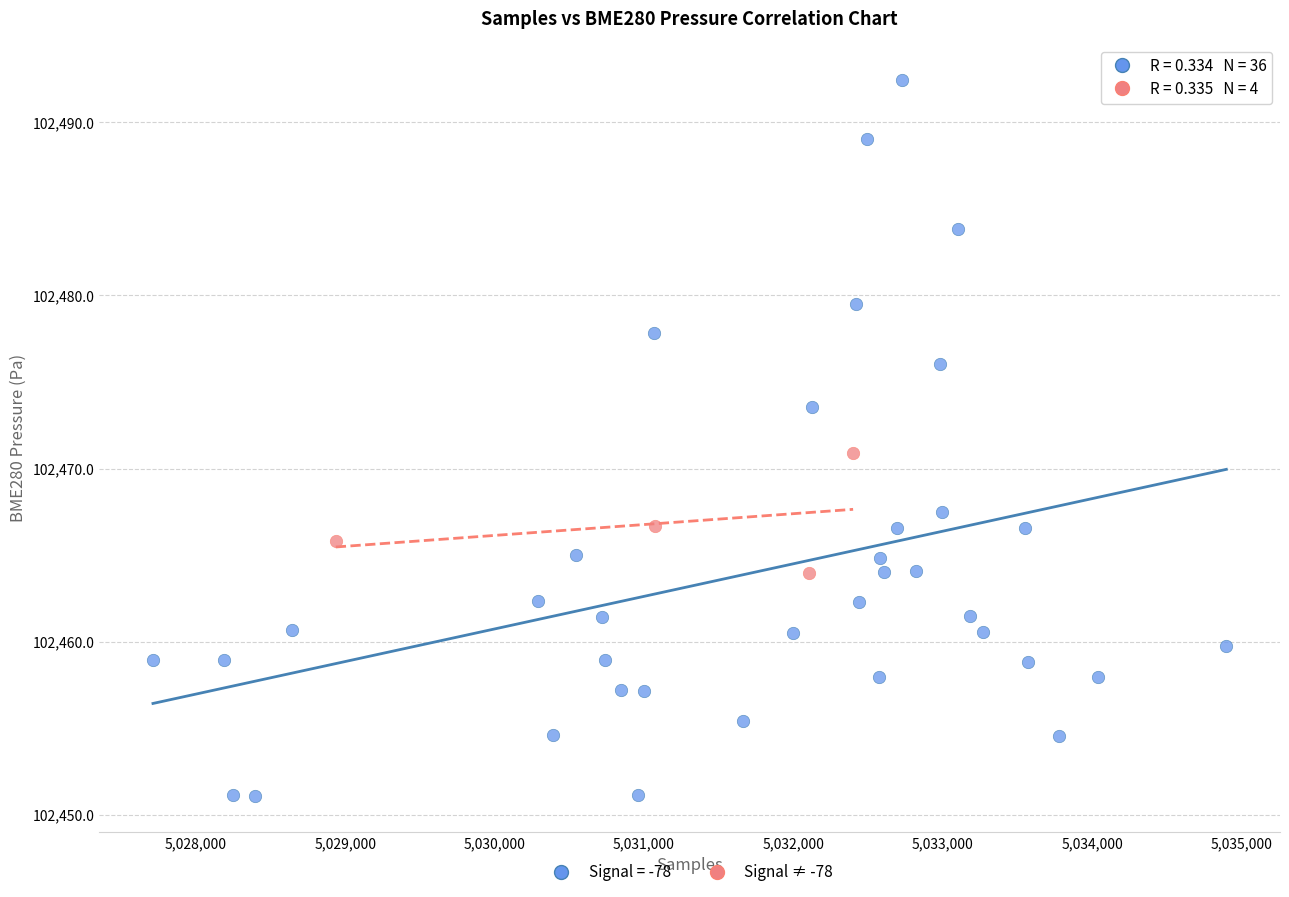

Which series has the widest spread of Y values?

Signal = -78